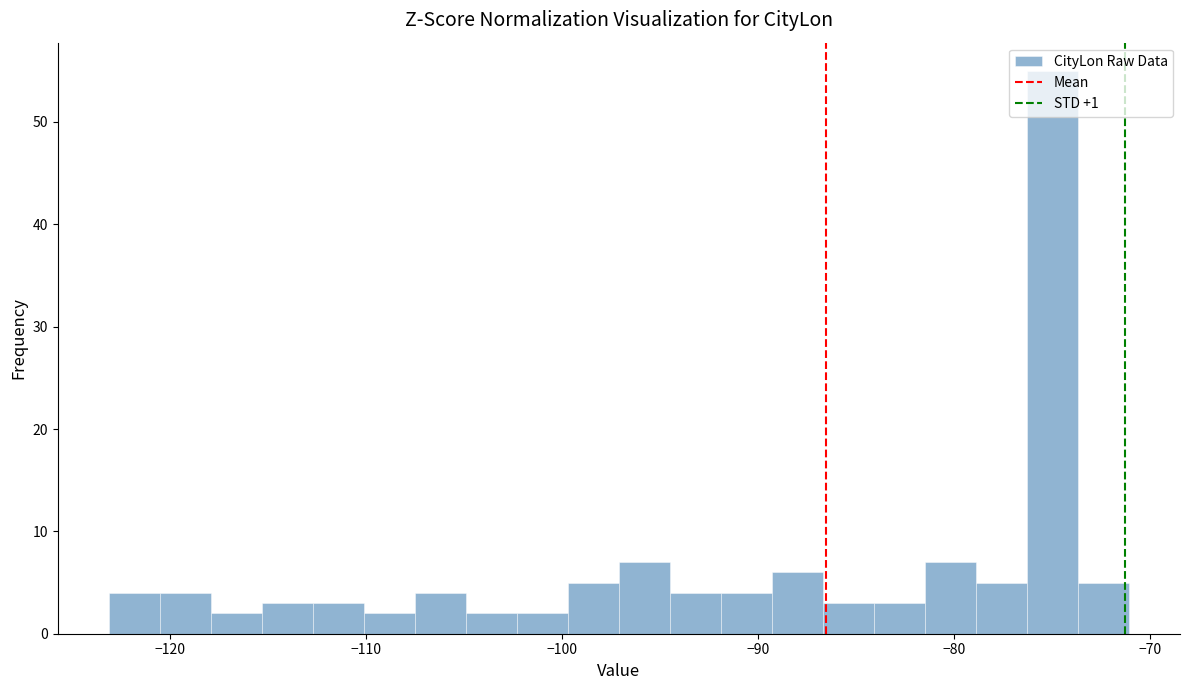

Around what value on the x-axis is the tallest bar? Give the approximate position of its centre, as read against the axis.

-75